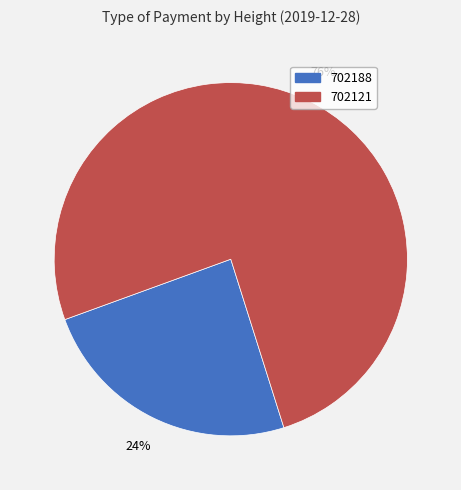

What percentage is the 702121 slice, to the nearest percent?

76%